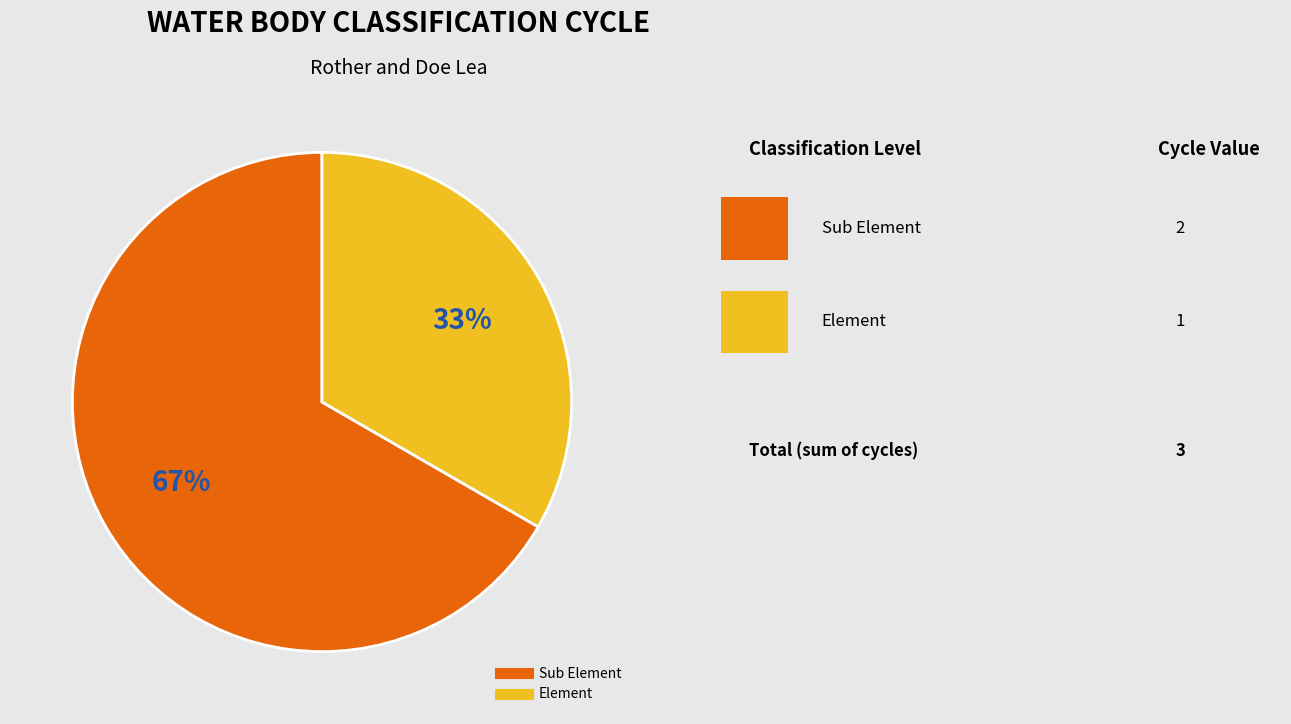

Between Element and Sub Element, which is larger?

Sub Element